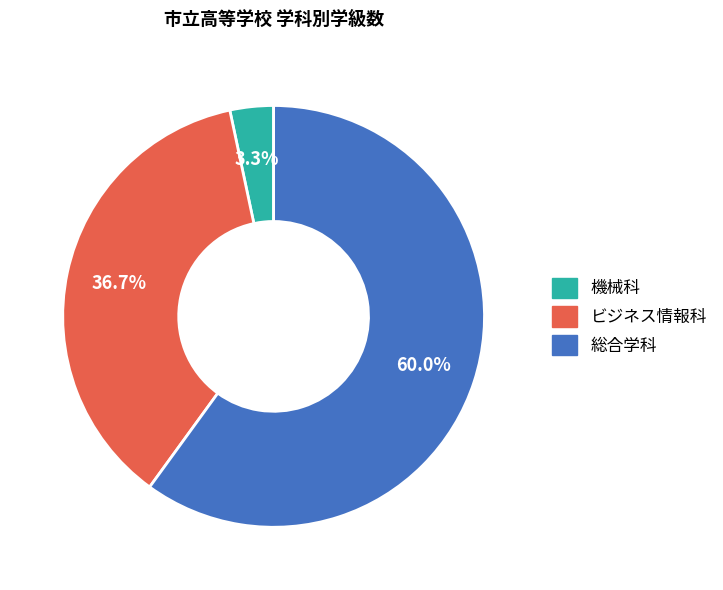

How many segments does this pie chart have?

3